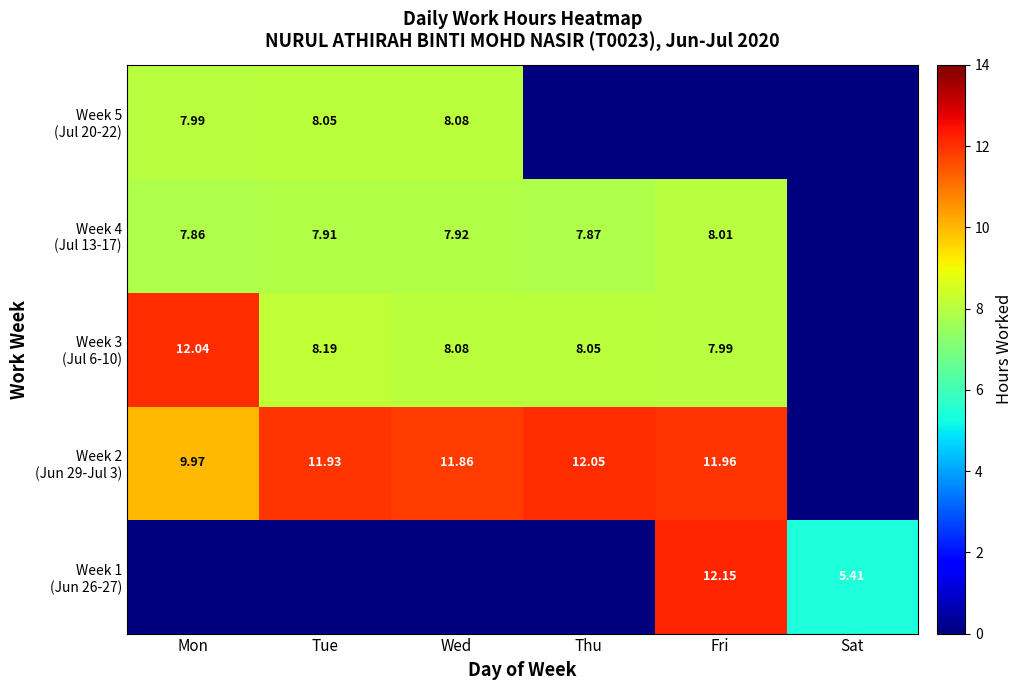

Which has a higher value, Mon or Tue?

Mon